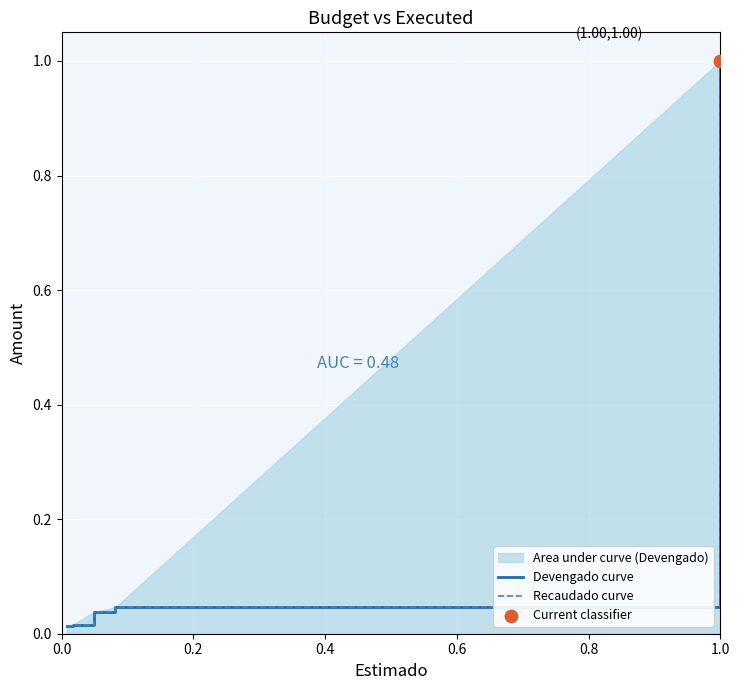

Which series has the largest total across all categories?

Devengado curve